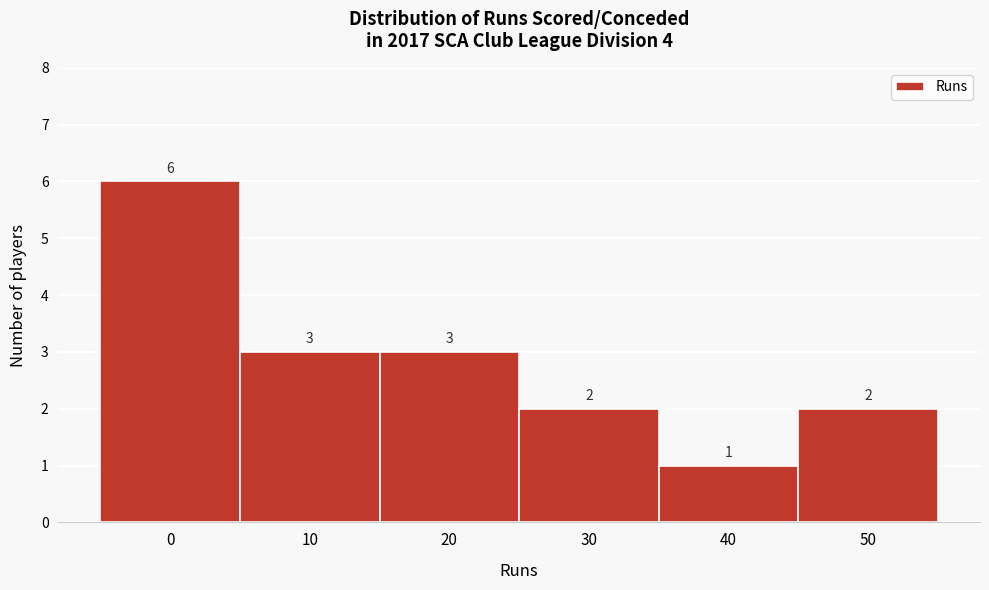

Reading right to left, extract all data points from this chart.

50=2	40=1	30=2	20=3	10=3	0=6